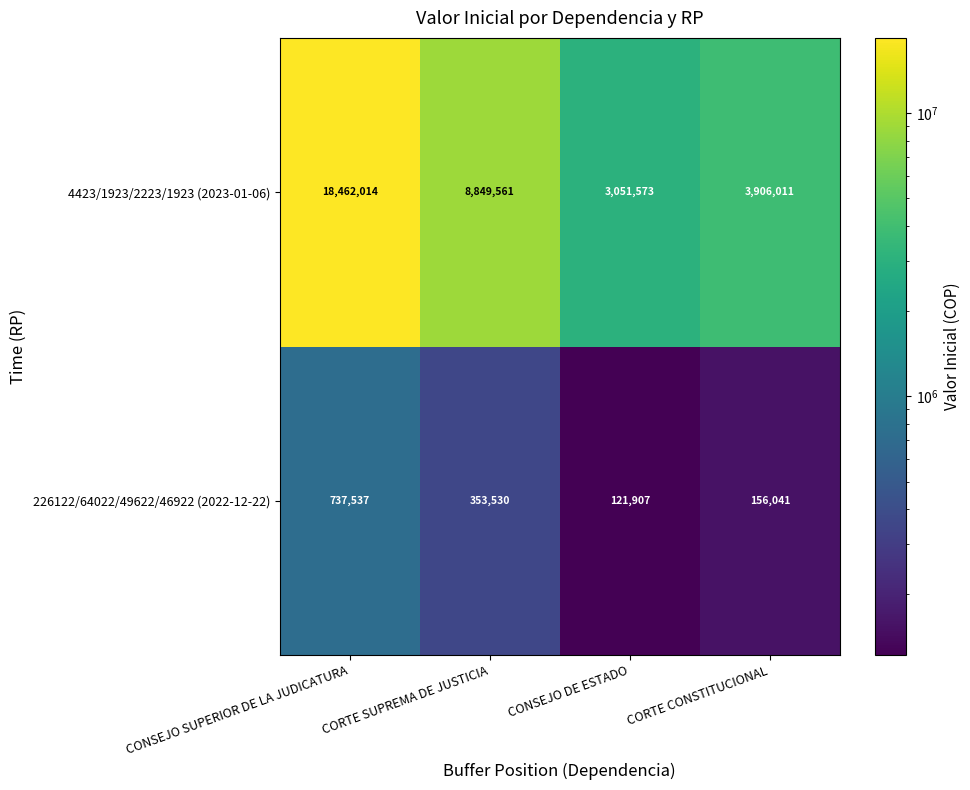

What value does the 4423/1923/2223/1923 (2023-01-06) series have at CORTE SUPREMA DE JUSTICIA, to the nearest 50?

8849550